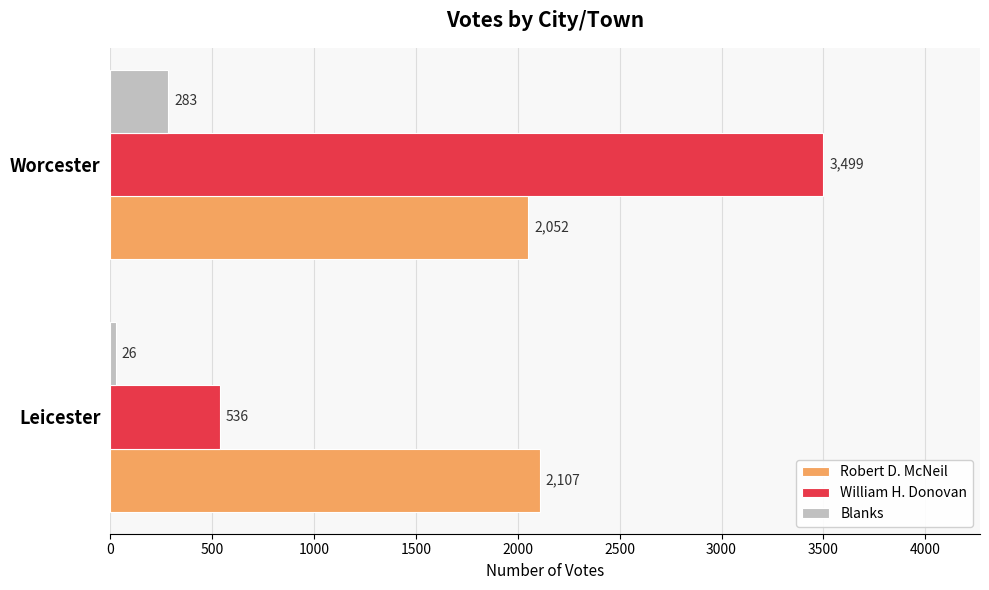

The William H. Donovan series shows 536 at Leicester. True or false?

True